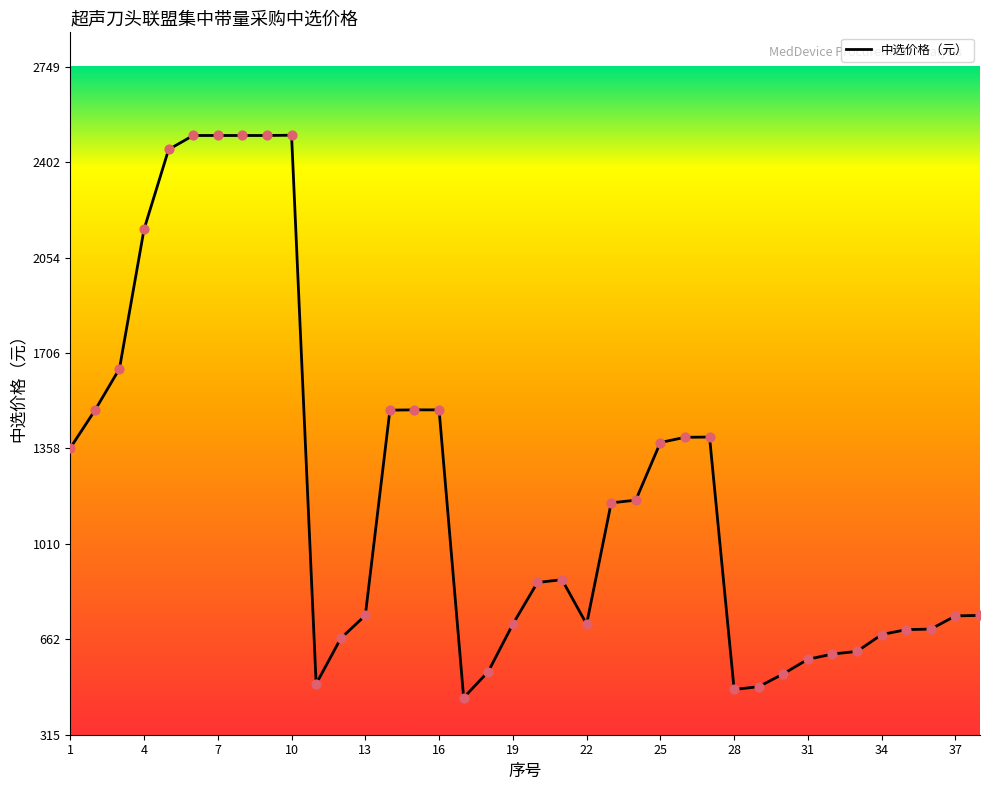

What is the greatest value displayed?

2500.0